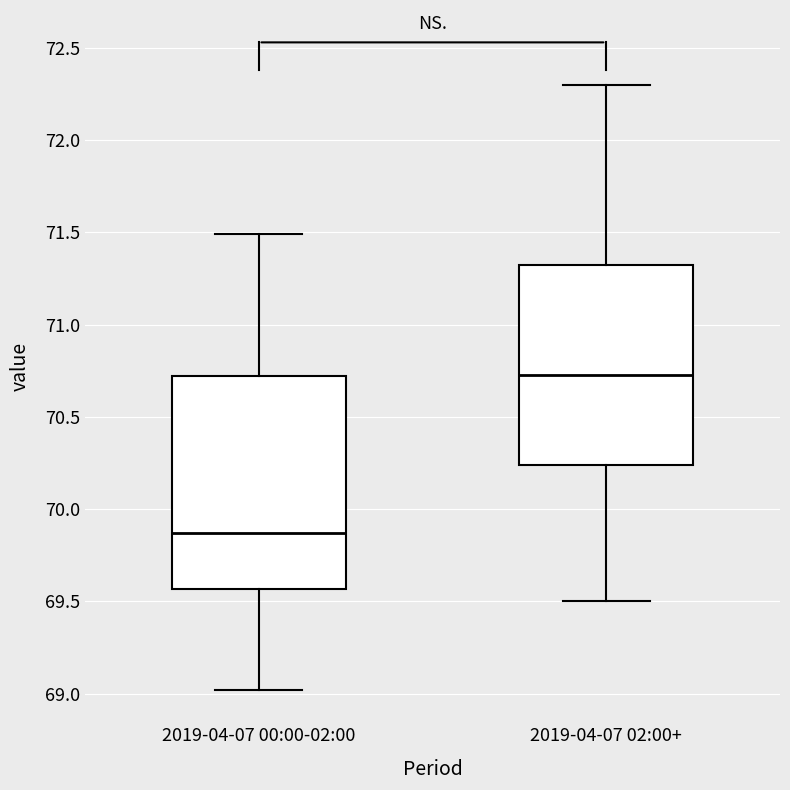

Where does the median line of the box for 2019-04-07 02:00+ sit on the y-axis? The values are not printed on the chart, so give them approximately, as read against the axis.

70.75